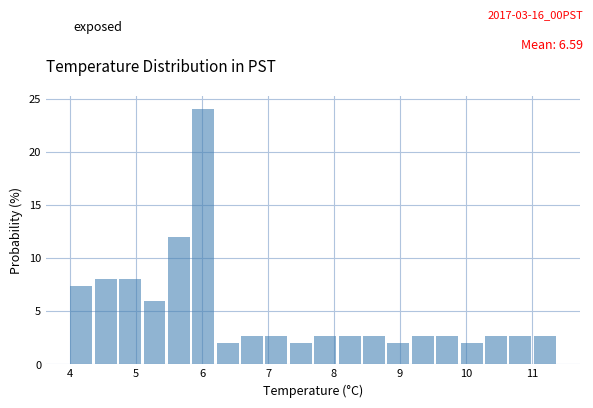

Around what value on the x-axis is the tallest bar? Give the approximate position of its centre, as read against the axis.

6.0